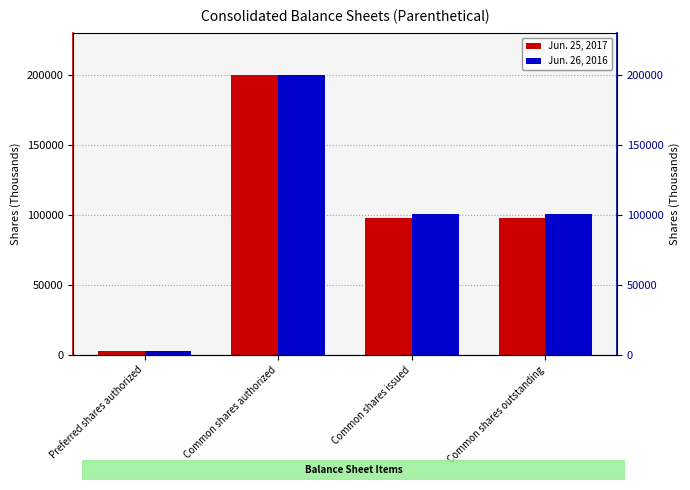

What is the sum of all Jun. 26, 2016 values?

404658